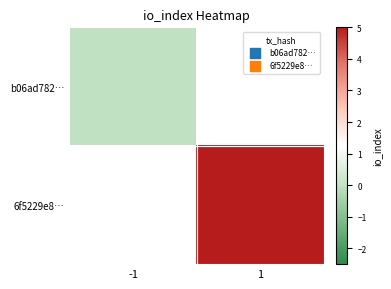

At 1, list the series in order from smallest to largest.

b06ad782…, 6f5229e8…